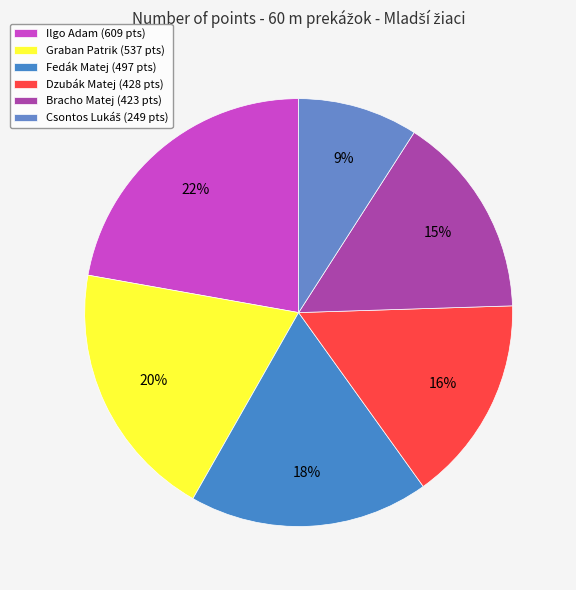

How many slices are in this pie chart?

6